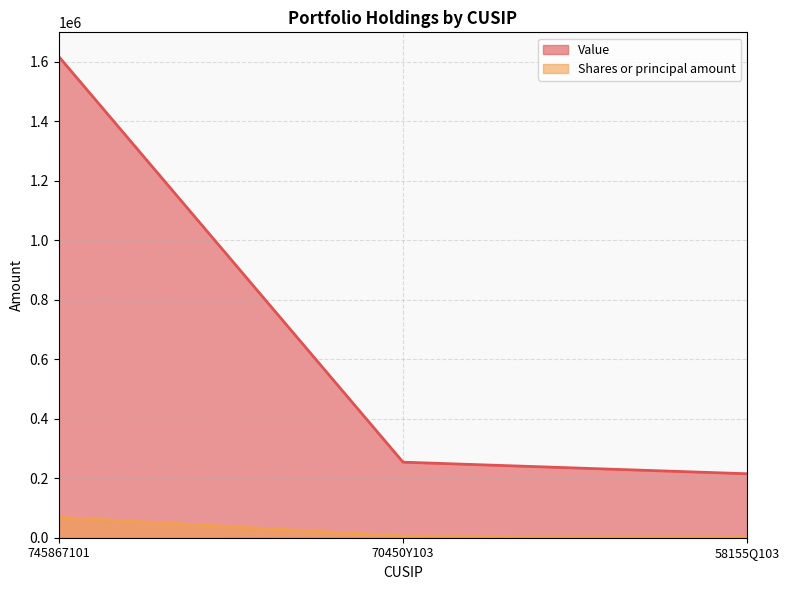

What position from the right is 70450Y103?

2